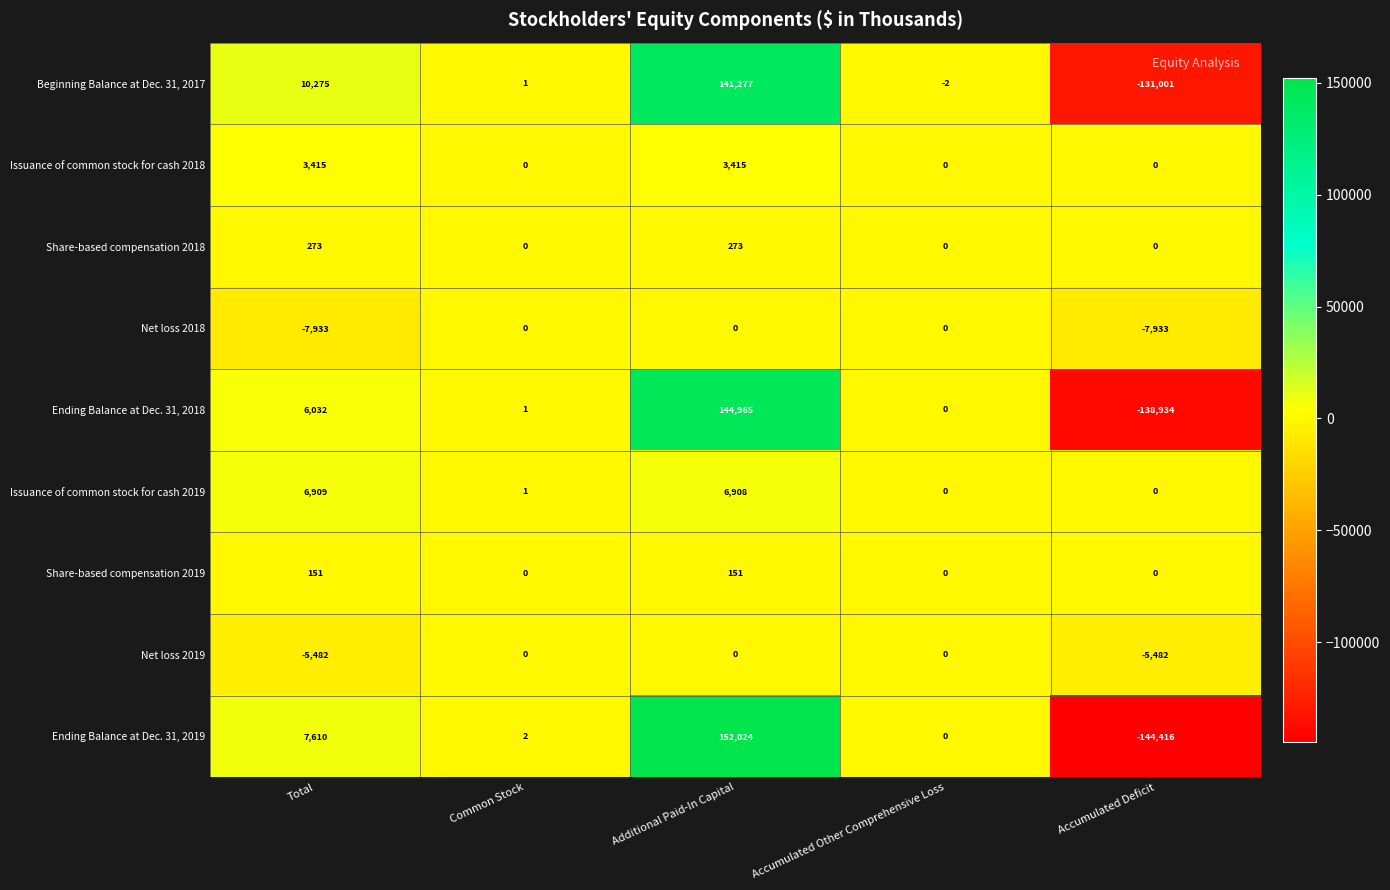

Which series has the largest total across all categories?

Beginning Balance at Dec. 31, 2017